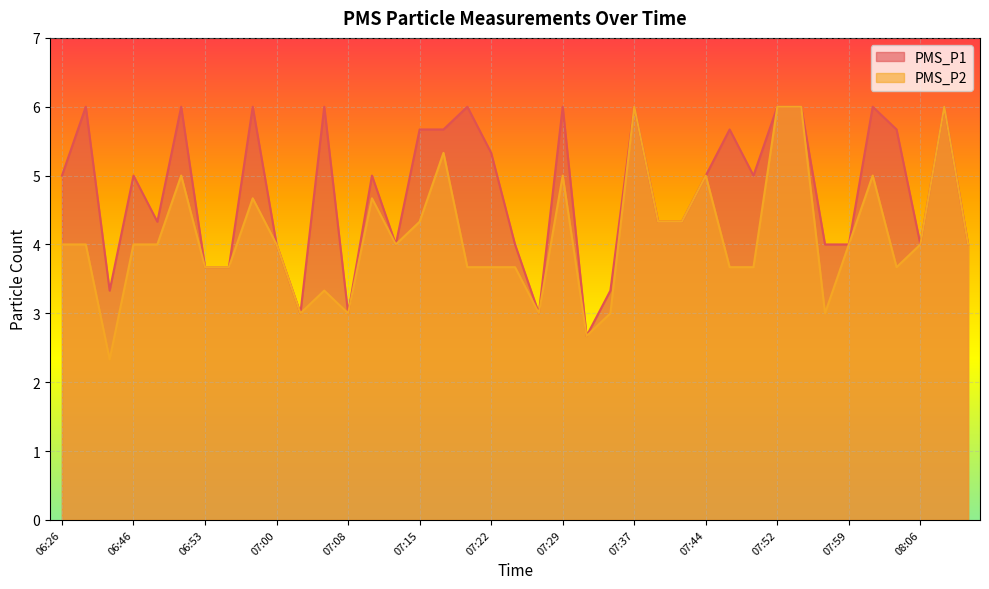

How many lines are shown in the chart?

2